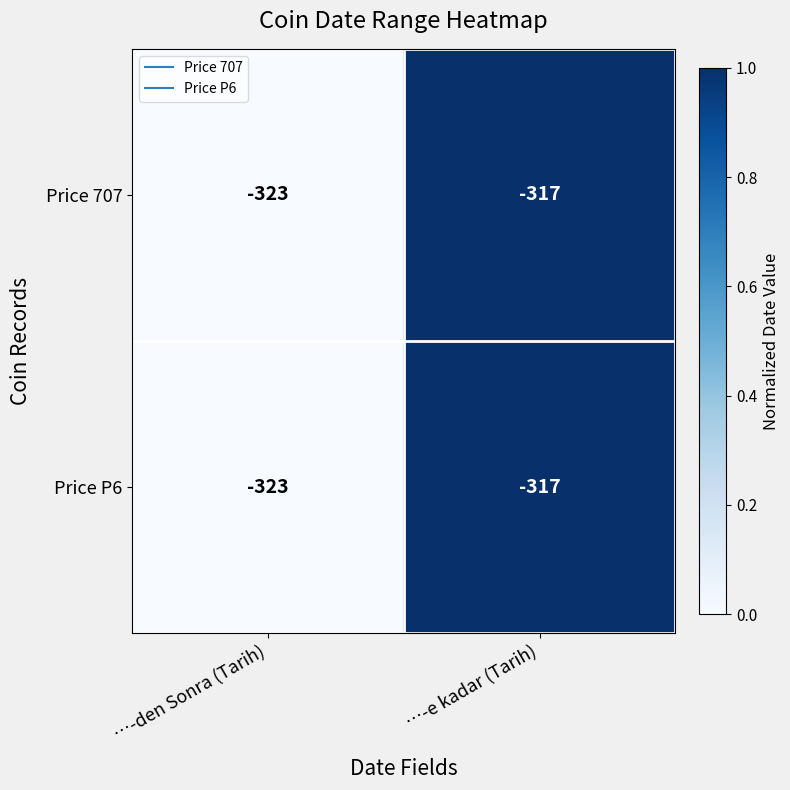

Reading left to right, what are all the values shown in this chart?

Price 707: -323	-317
Price P6: -323	-317